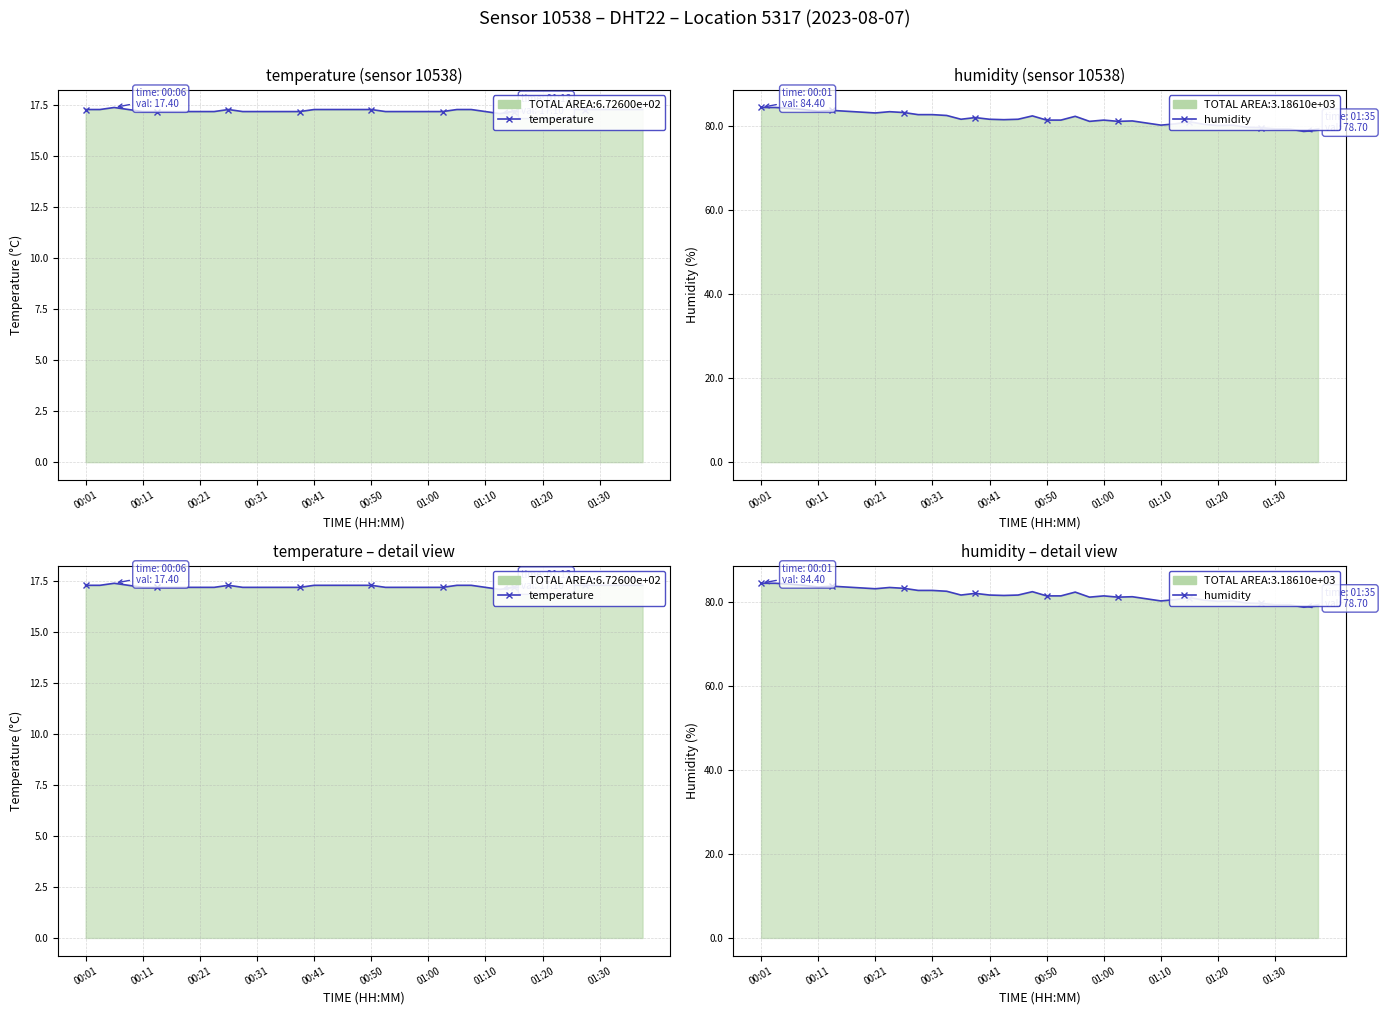

Between 34 and 38, which series saw the biggest shift?

humidity